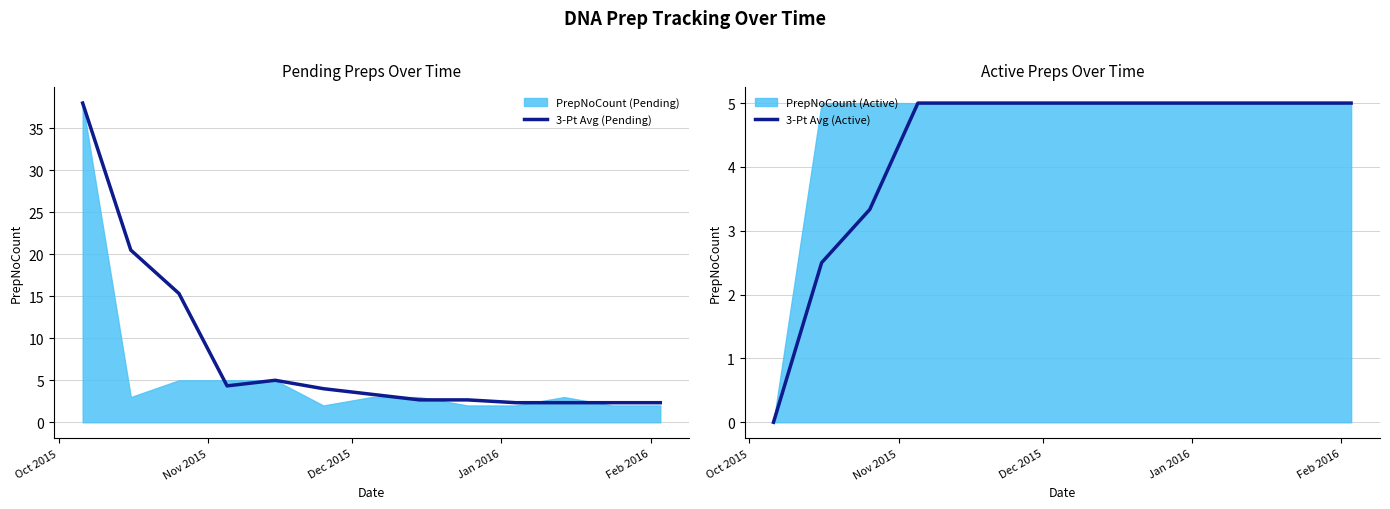

What is the maximum value for 3-Pt Avg (Pending)?

38.0